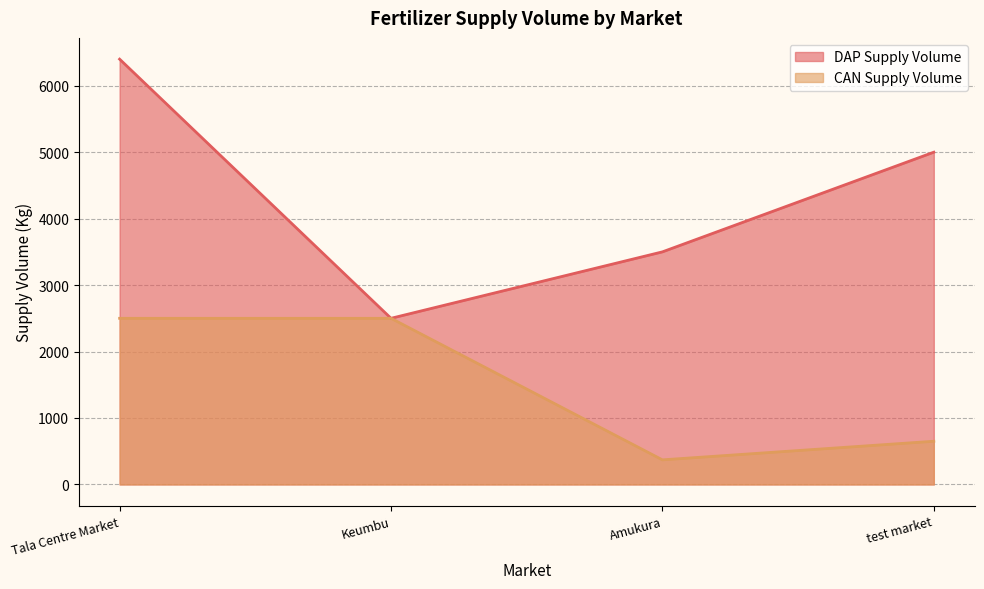

At Tala Centre Market, list the series in order from largest to smallest.

DAP Supply Volume, CAN Supply Volume